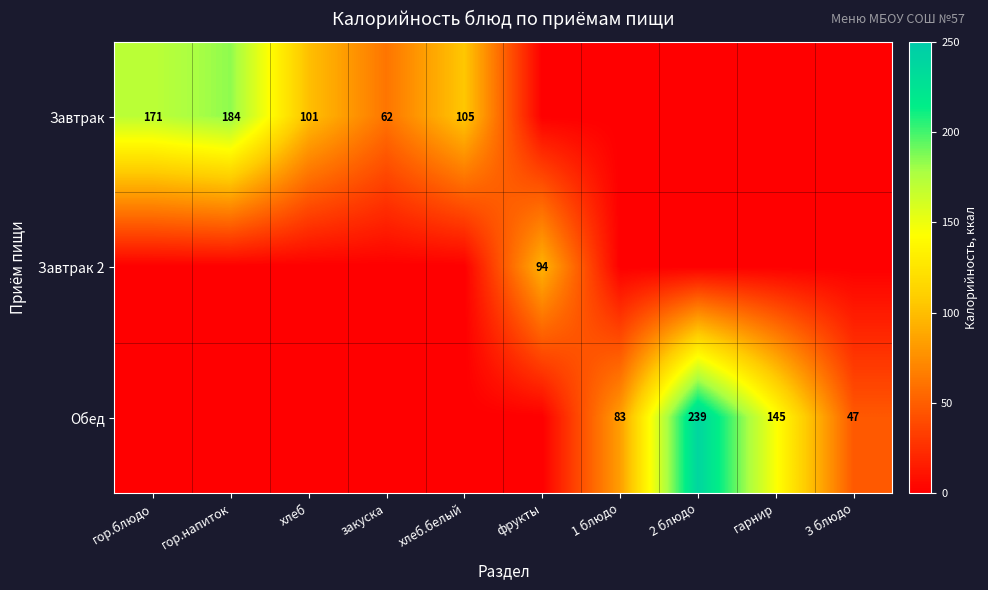

What is the difference between the Обед values at 3 блюдо and 2 блюдо?

192